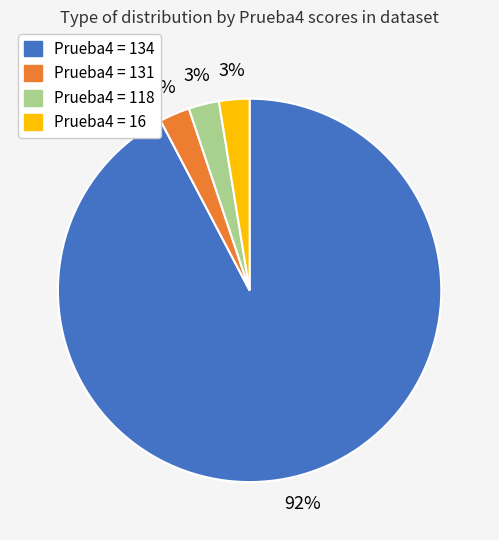

How many segments does this pie chart have?

4